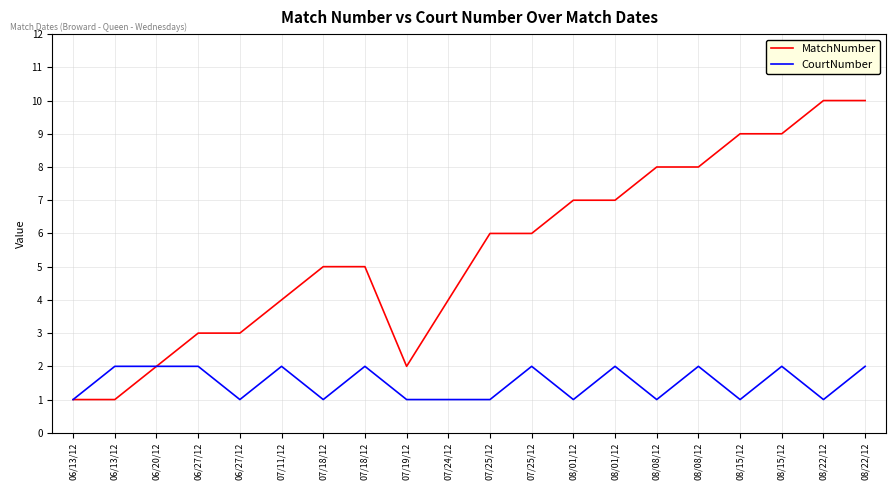

What are all the series names shown in the legend?

MatchNumber, CourtNumber